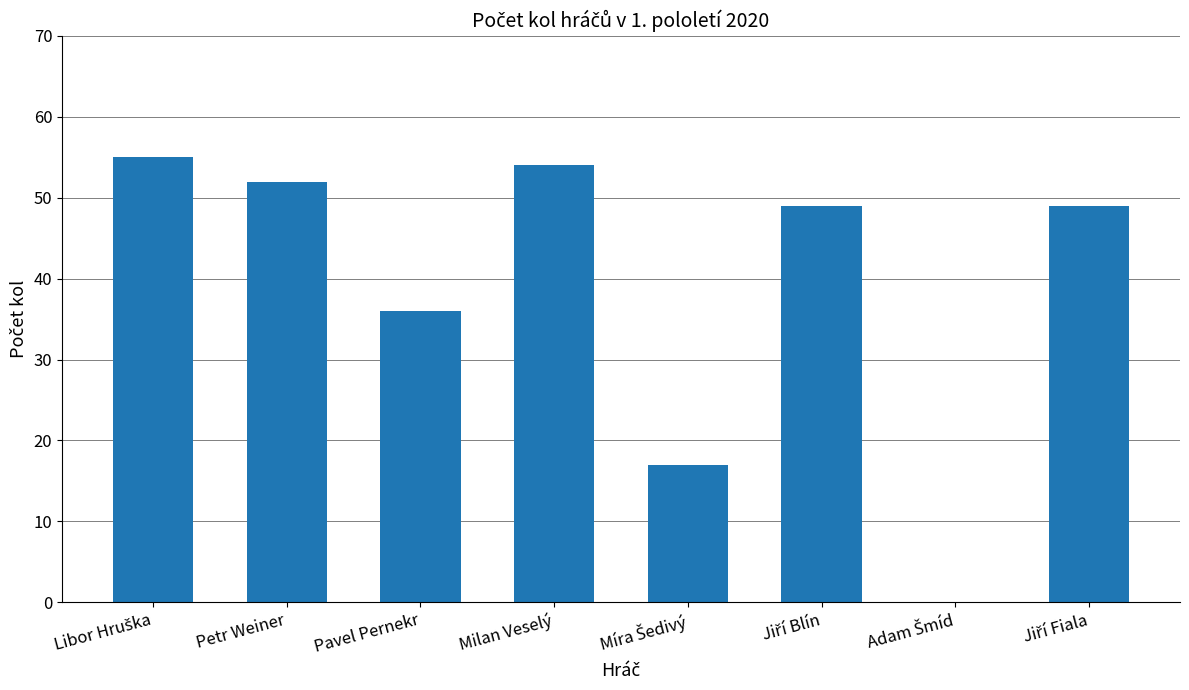

What is the greatest value displayed?

55